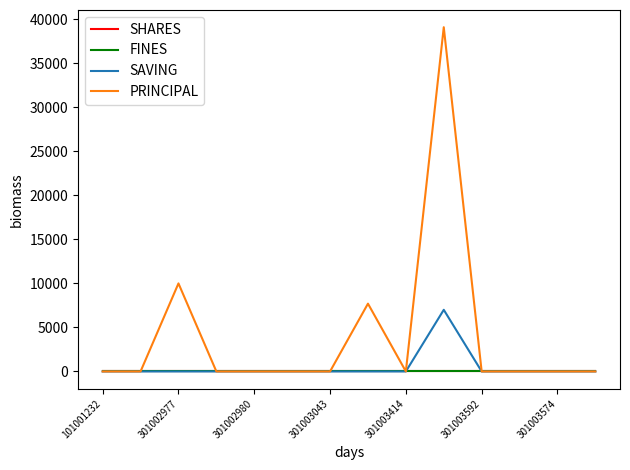

True or false: FINES has more than 2 interior local peaks.

False